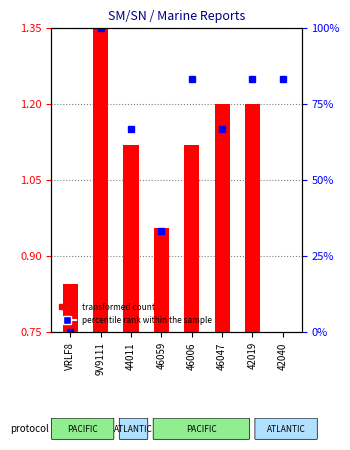

What position from the left is 42019?

7